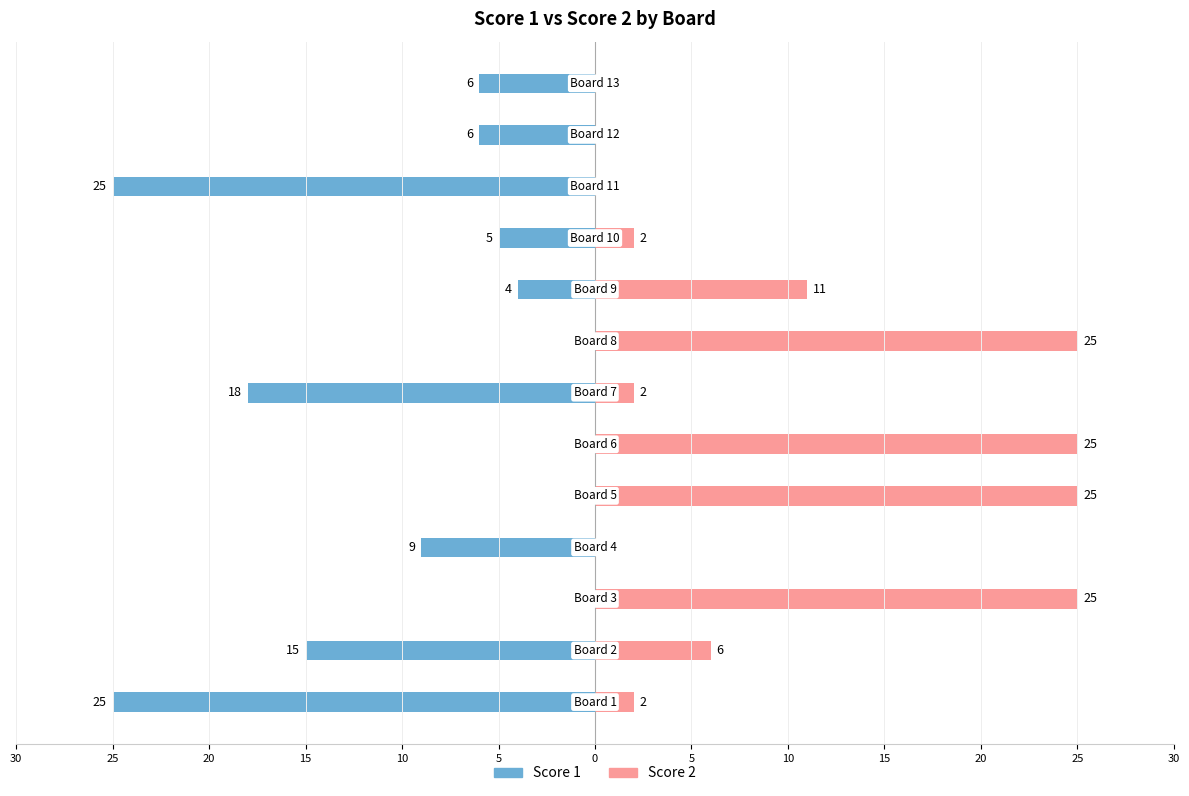

List the series in order of their peak value, highest first.

Score 2, Score 1